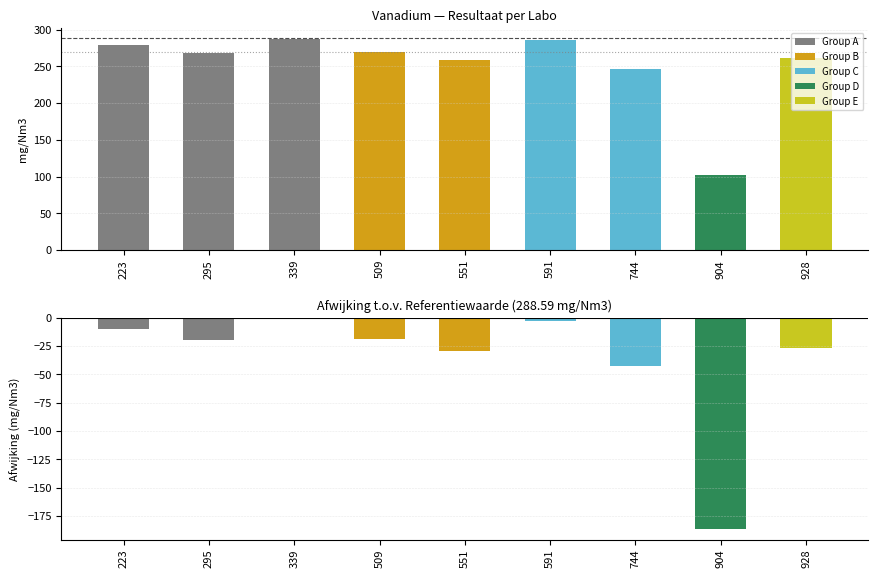

Which has a higher value, 591 or 551?

591